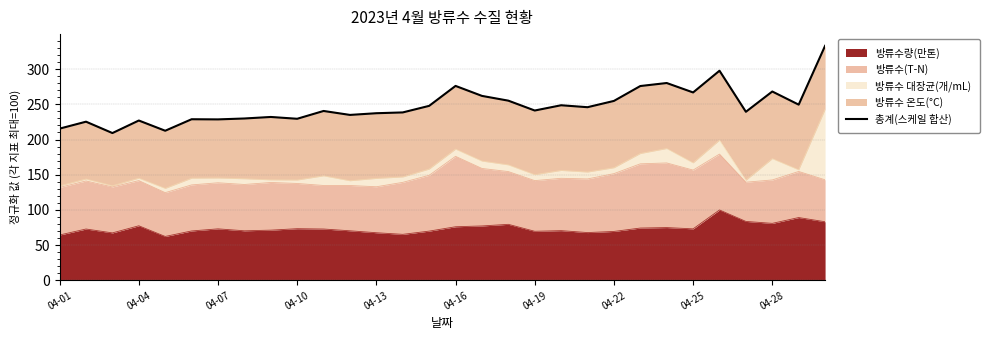

How many values are below 241?

15